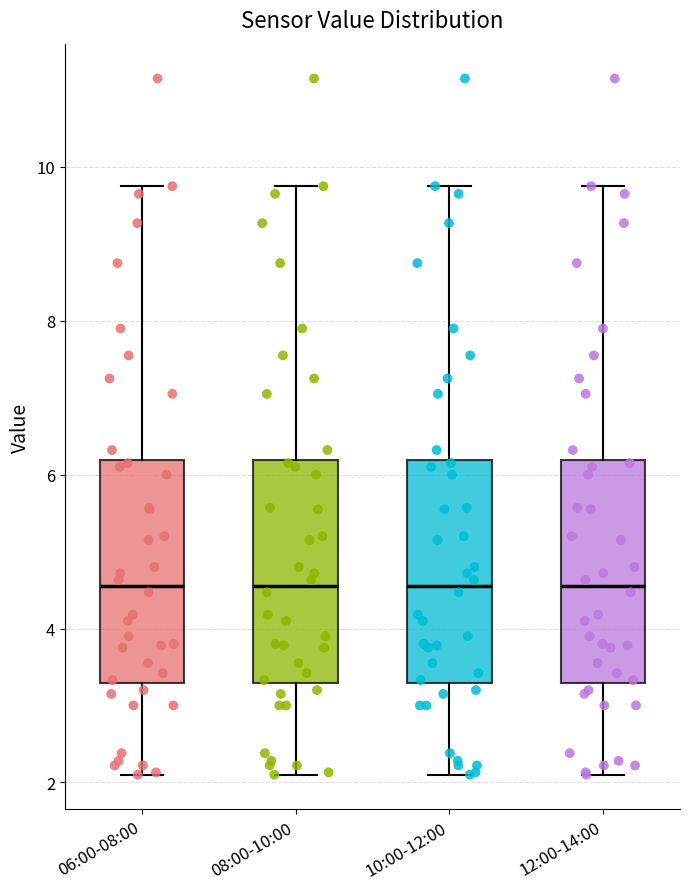

Reading left to right, transcribe this box plot: for each box, give where its median line is, the range the box spans, and where its two whiskers end, as read against the y-axis. The values are not printed on the chart, so give them approximately, as read against the axis.

06:00-08:00: median 4.6, box 3.2 to 6.2, whiskers 2.2 to 9.8
08:00-10:00: median 4.6, box 3.2 to 6.2, whiskers 2.2 to 9.8
10:00-12:00: median 4.6, box 3.2 to 6.2, whiskers 2.2 to 9.8
12:00-14:00: median 4.6, box 3.2 to 6.2, whiskers 2.2 to 9.8